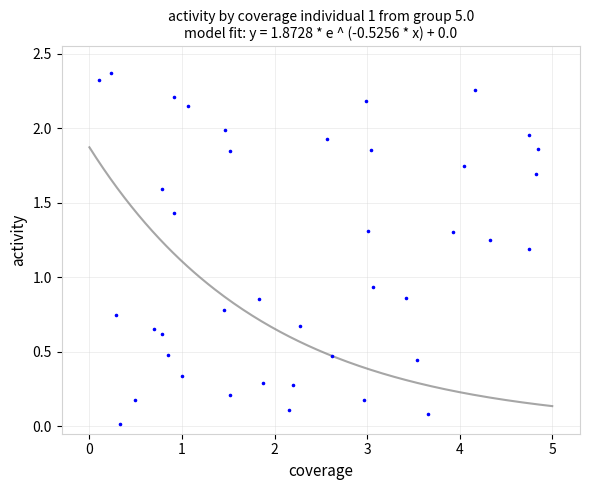

What is the range of X values (max minus min)?

4.7